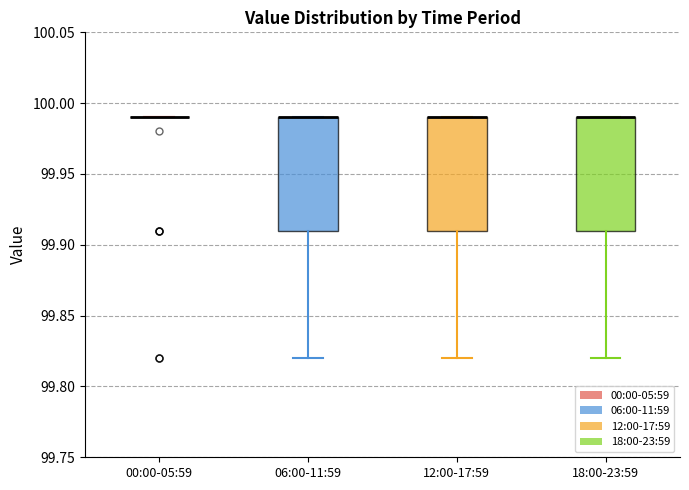

Reading left to right, read every box against the y-axis: the position of its median line, the range the box covers, and the ends of its whiskers. The values are not printed on the chart, so give them approximately, as read against the axis.

00:00-05:59: box collapsed to a line at 99.99, whiskers 99.99 to 99.99
06:00-11:59: median 99.99 (drawn on the box's upper edge), box 99.91 to 99.99, whiskers 99.82 to 99.99
12:00-17:59: median 99.99 (drawn on the box's upper edge), box 99.91 to 99.99, whiskers 99.82 to 99.99
18:00-23:59: median 99.99 (drawn on the box's upper edge), box 99.91 to 99.99, whiskers 99.82 to 99.99